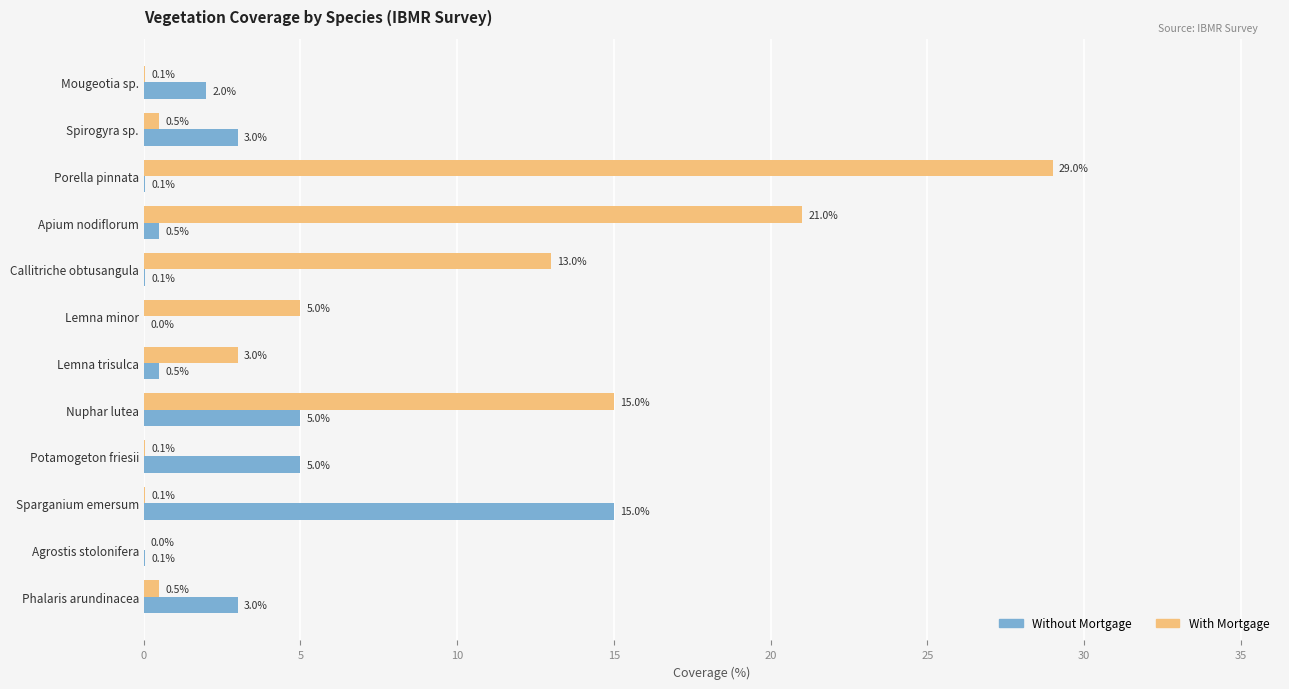

Between Callitriche obtusangula and Lemna minor, which series saw the biggest shift?

With Mortgage